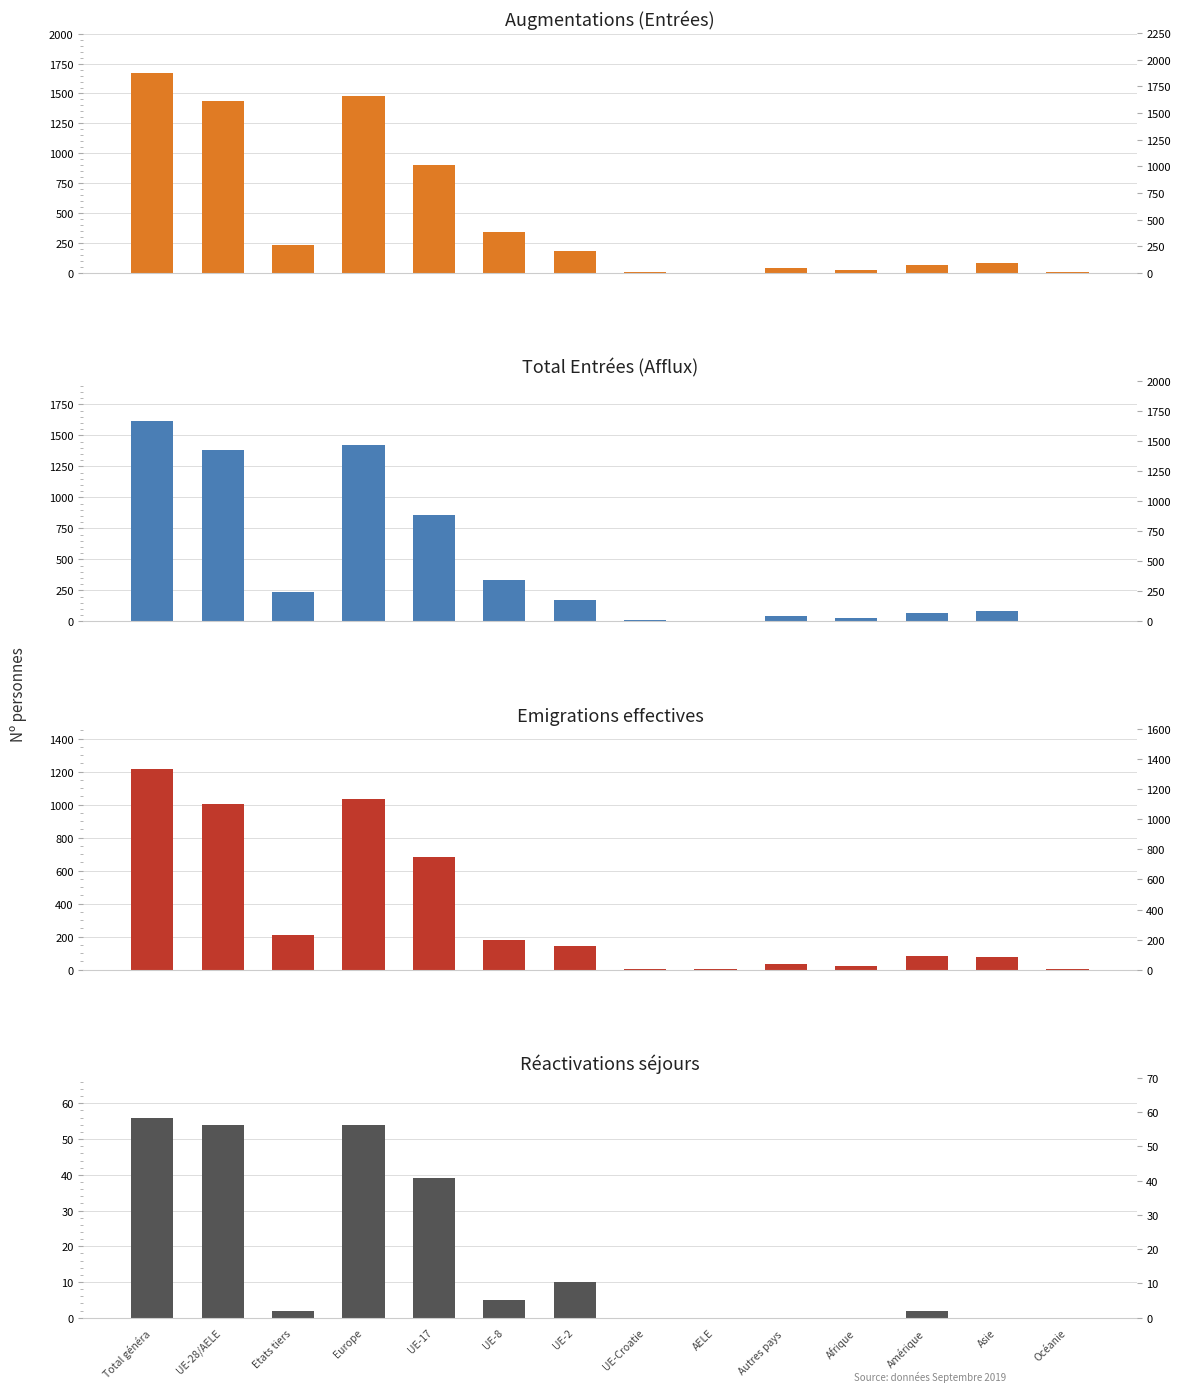

True or false: Augmen-tations has a value of 4 at AELE.

False